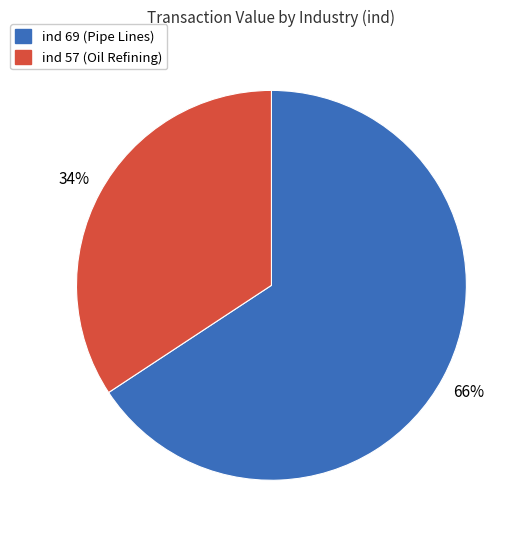

Count the number of slices in the pie.

2